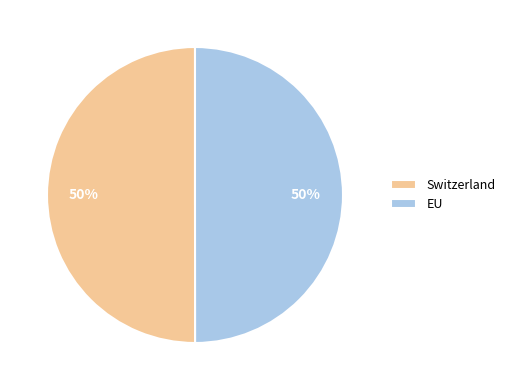

To the nearest percent, what is the combined percentage of EU and Switzerland?

100%